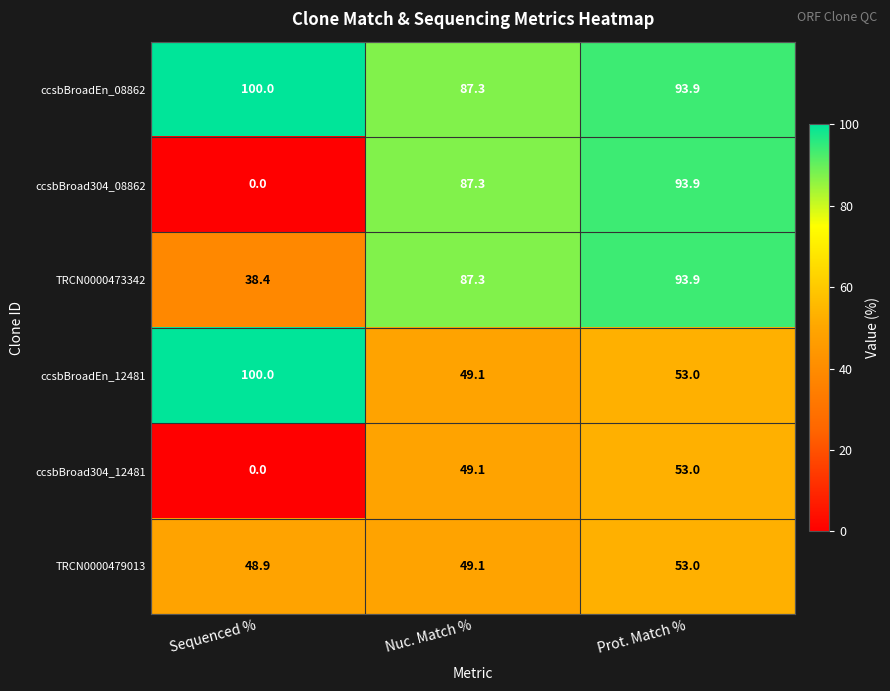

What is the average value of the ccsbBroad304_08862 series?

60.4